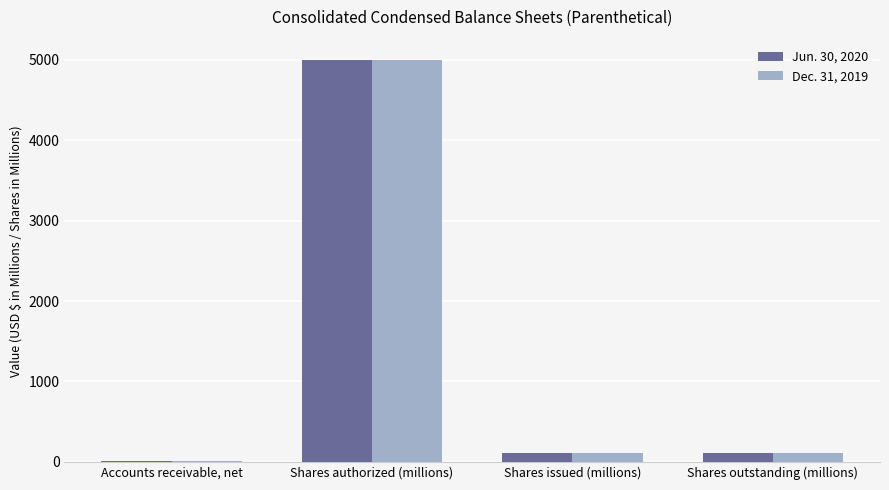

Reading right to left, extract all data points from this chart.

Jun. 30, 2020: Shares outstanding (millions)=105.2	Shares issued (millions)=105.2	Shares authorized (millions)=5000.0	Accounts receivable, net=9.0
Dec. 31, 2019: Shares outstanding (millions)=105.2	Shares issued (millions)=105.2	Shares authorized (millions)=5000.0	Accounts receivable, net=9.0